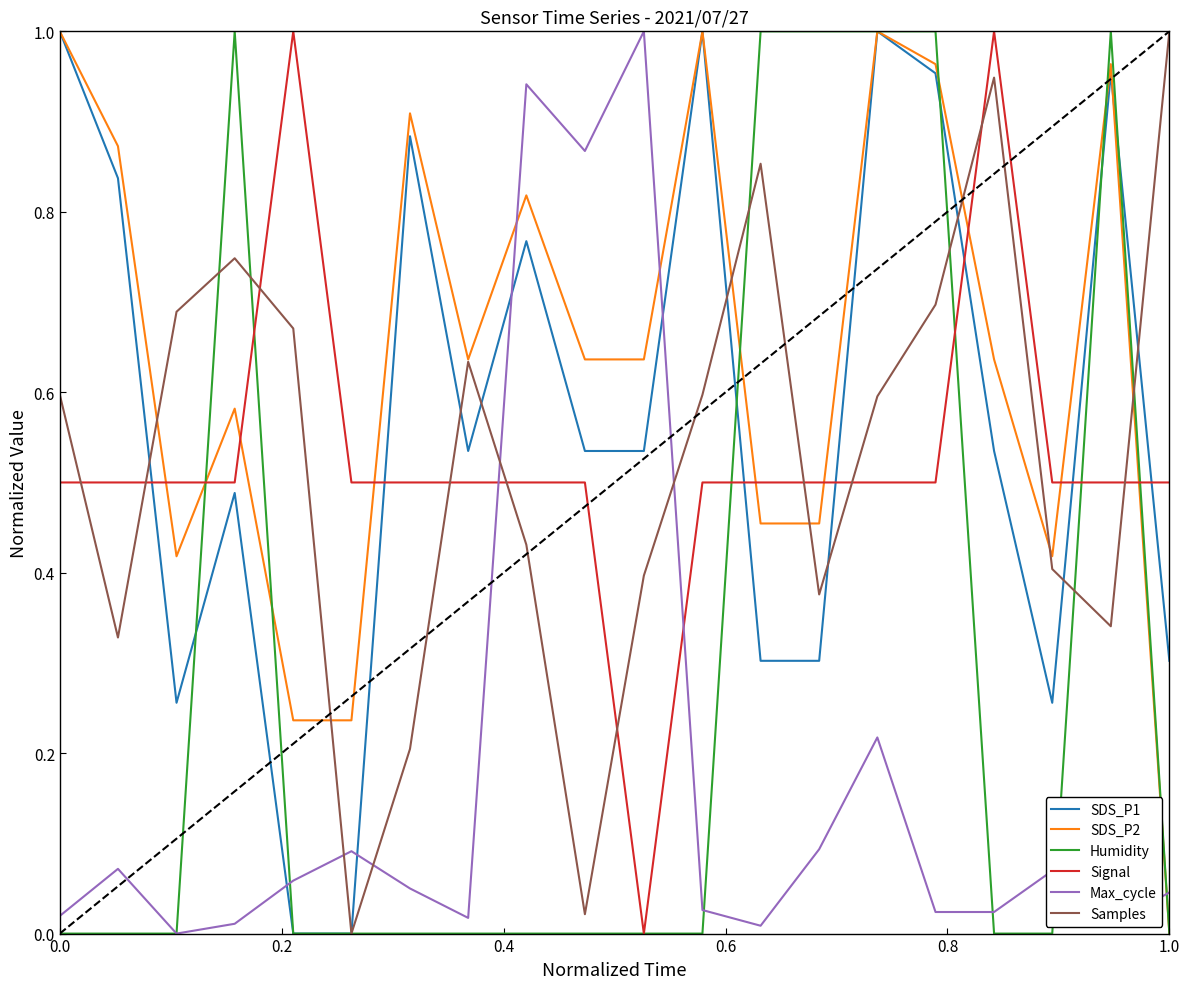

How many intersections are there between Max_cycle and Samples?

4